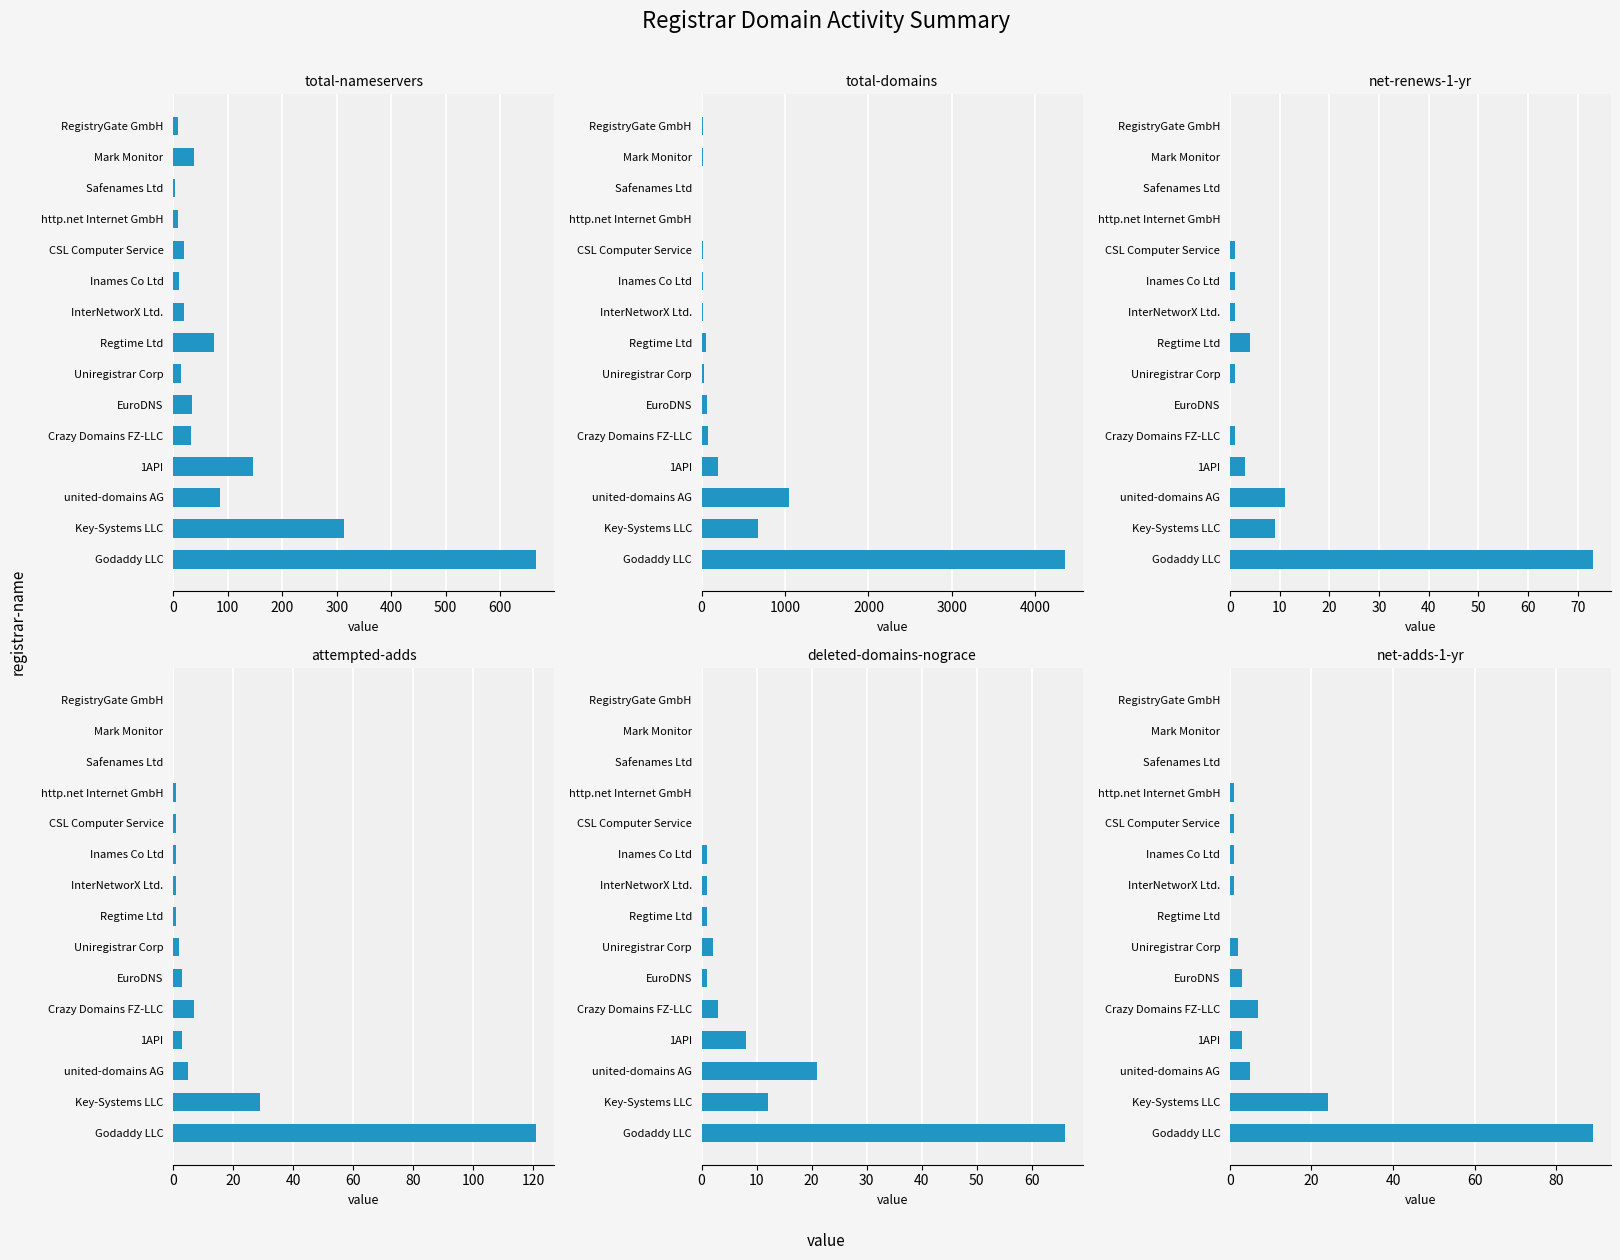

What is the difference between the maximum and second lowest values in the deleted-domains-nograce series?

66